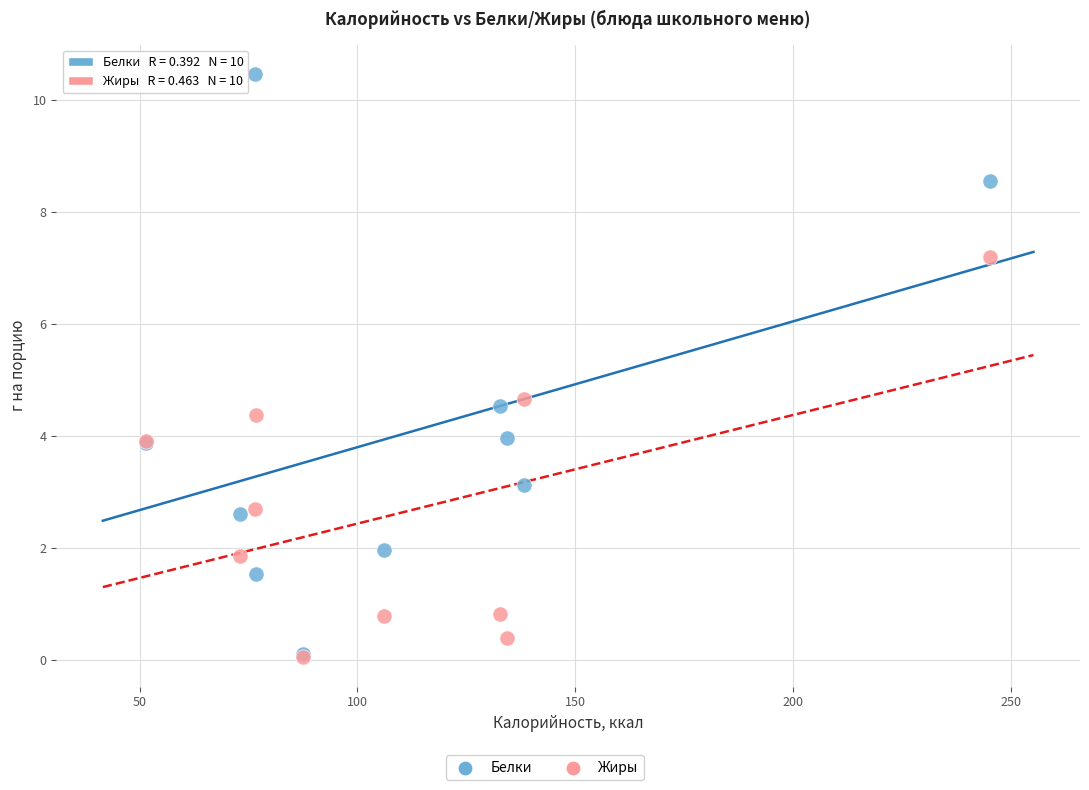

Which series has the largest Y range (max minus min)?

Белки